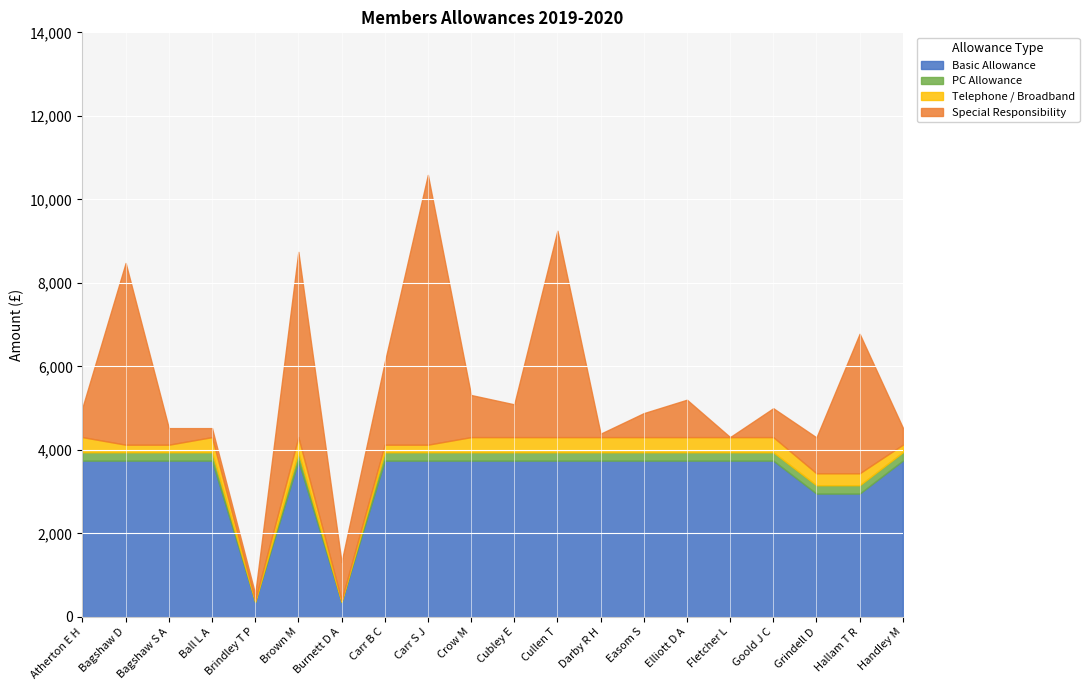

At Fletcher L, list the series in order from largest to smallest.

Basic Allowance, Telephone / Broadband, PC Allowance, Special Responsibility